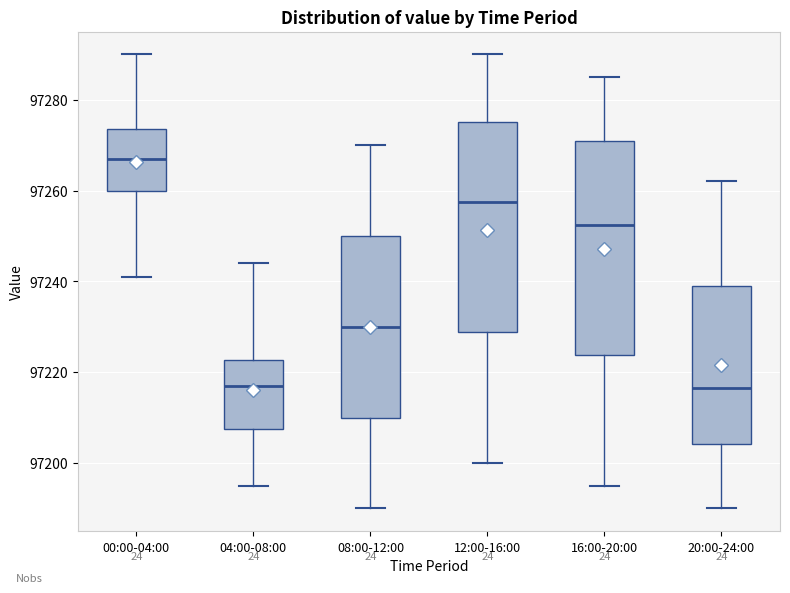

Reading left to right, transcribe this box plot: for each box, give where its median line is, the range the box spans, and where its two whiskers end, as read against the y-axis. The values are not printed on the chart, so give them approximately, as read against the axis.

00:00-04:00: median 97268, box 97260 to 97274, whiskers 97242 to 97290
04:00-08:00: median 97218, box 97208 to 97222, whiskers 97196 to 97244
08:00-12:00: median 97230, box 97210 to 97250, whiskers 97190 to 97270
12:00-16:00: median 97258, box 97228 to 97276, whiskers 97200 to 97290
16:00-20:00: median 97252, box 97224 to 97272, whiskers 97196 to 97286
20:00-24:00: median 97216, box 97204 to 97240, whiskers 97190 to 97262